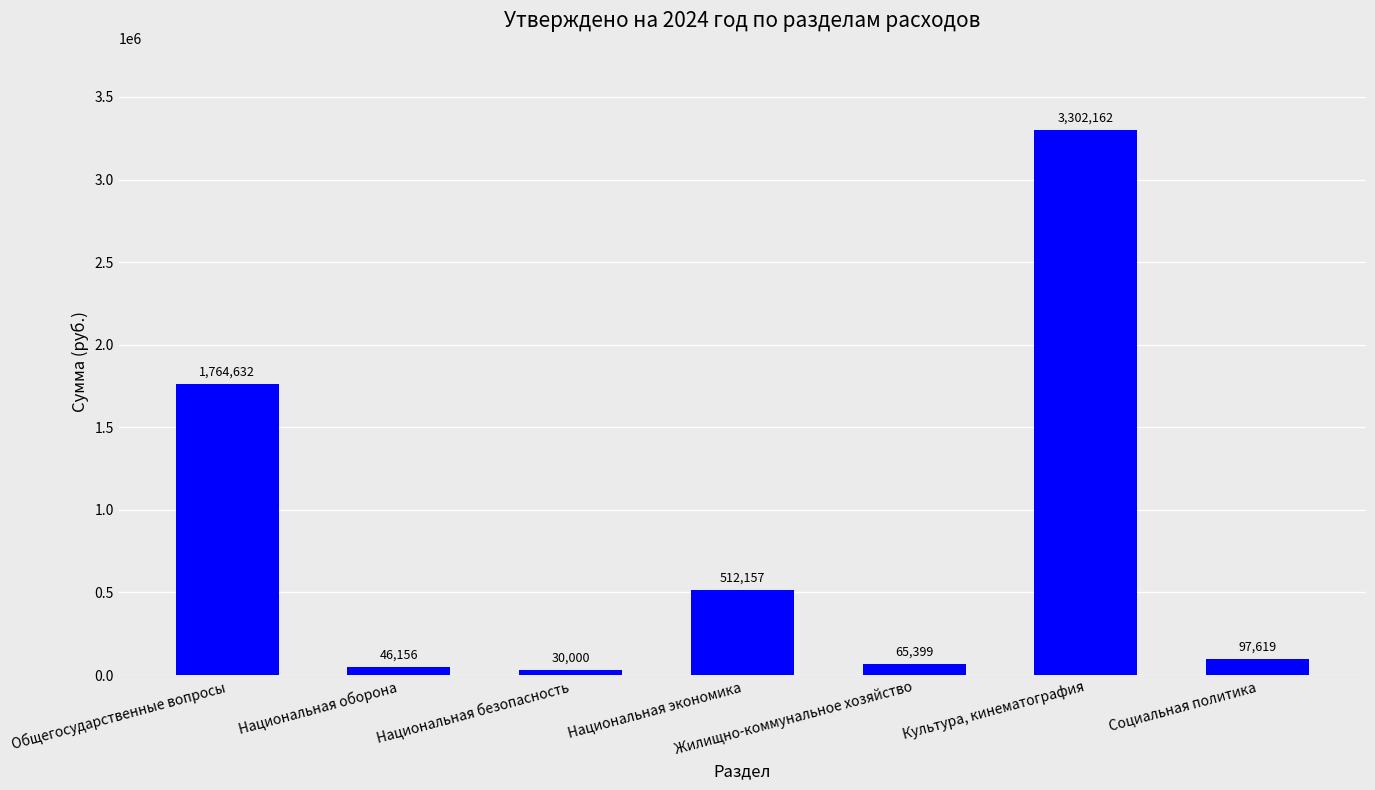

What position from the left is Общегосударственные вопросы?

1